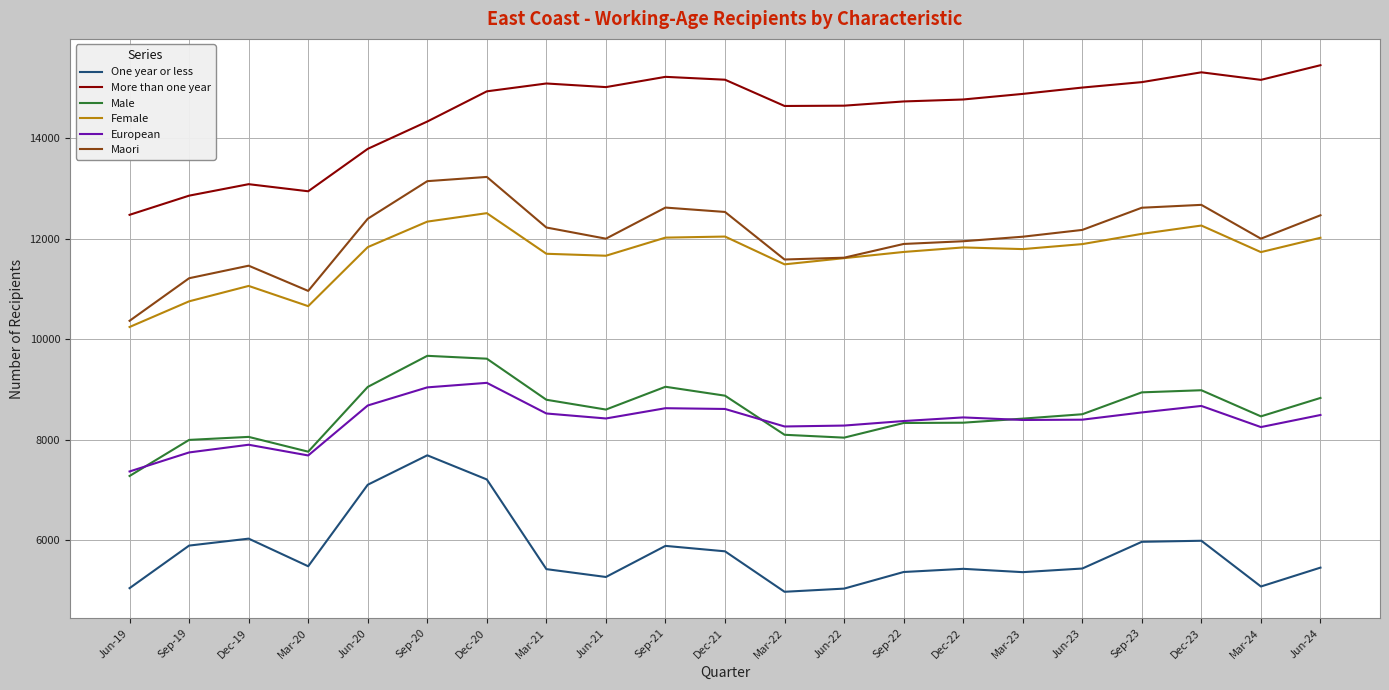

Is this an area chart (filled region under the line)?

No